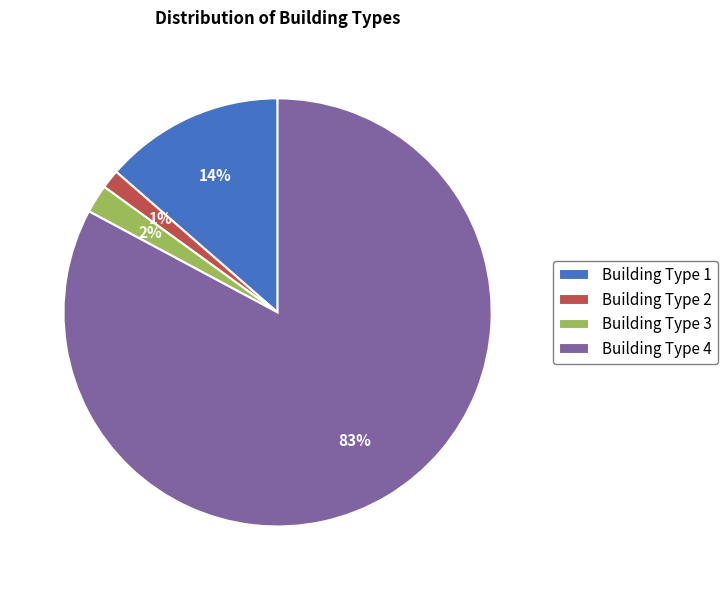

Does Building Type 4 account for over 50% of the chart?

Yes